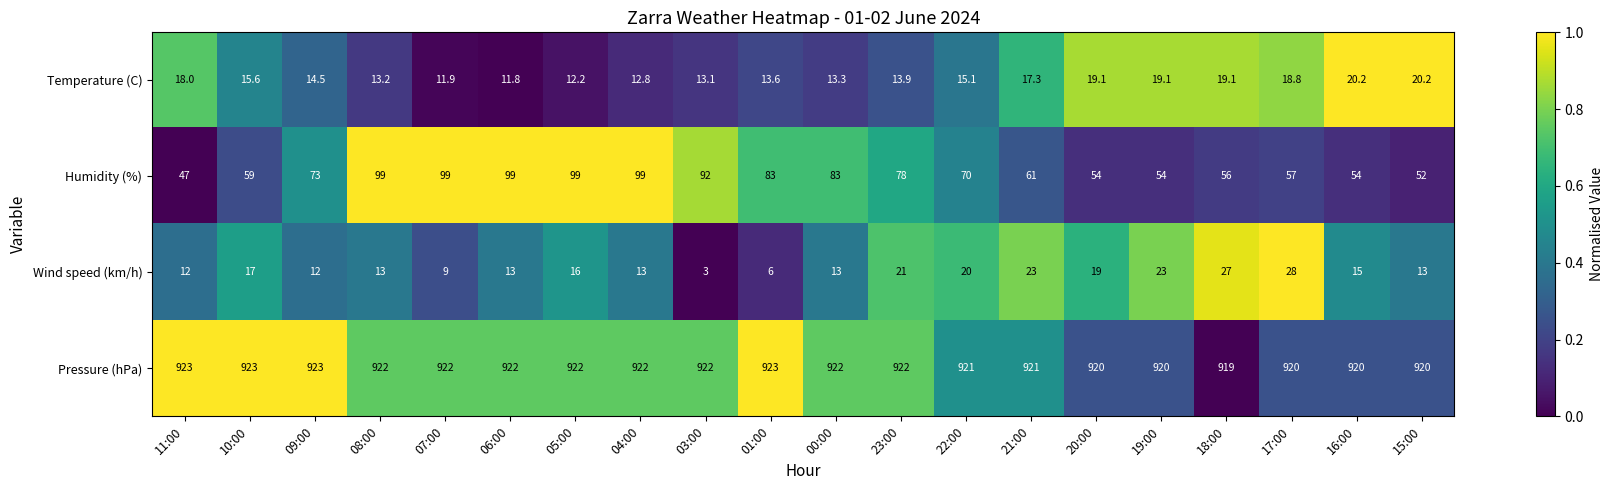

Count the number of data series in this chart.

4